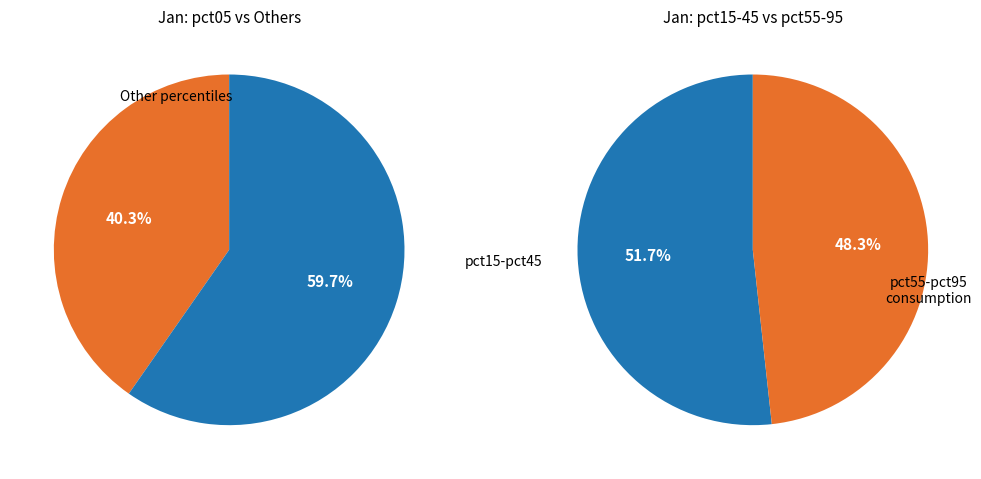

Does pct35 represent more than half of the total?

No